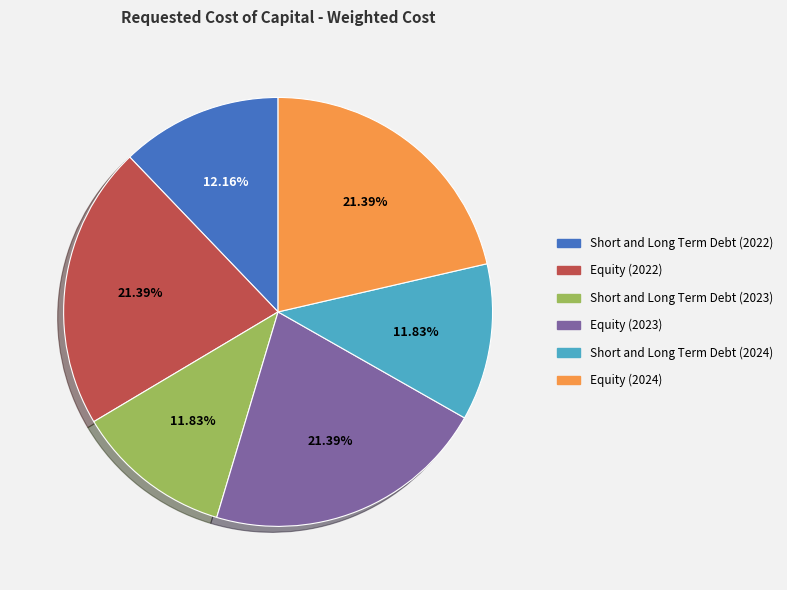

Combined, do Equity (2022) and Equity (2024) account for over 50%?

No